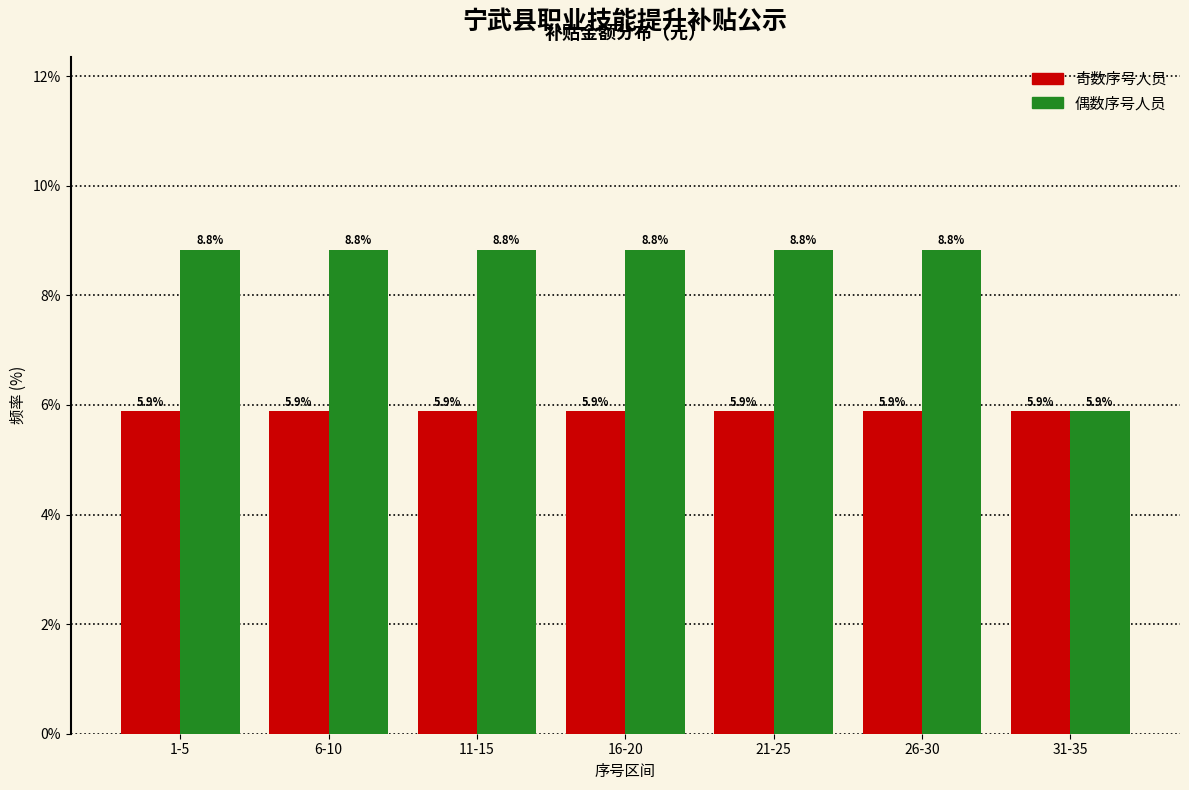

What is the total value across all series at 11-15?

14.7